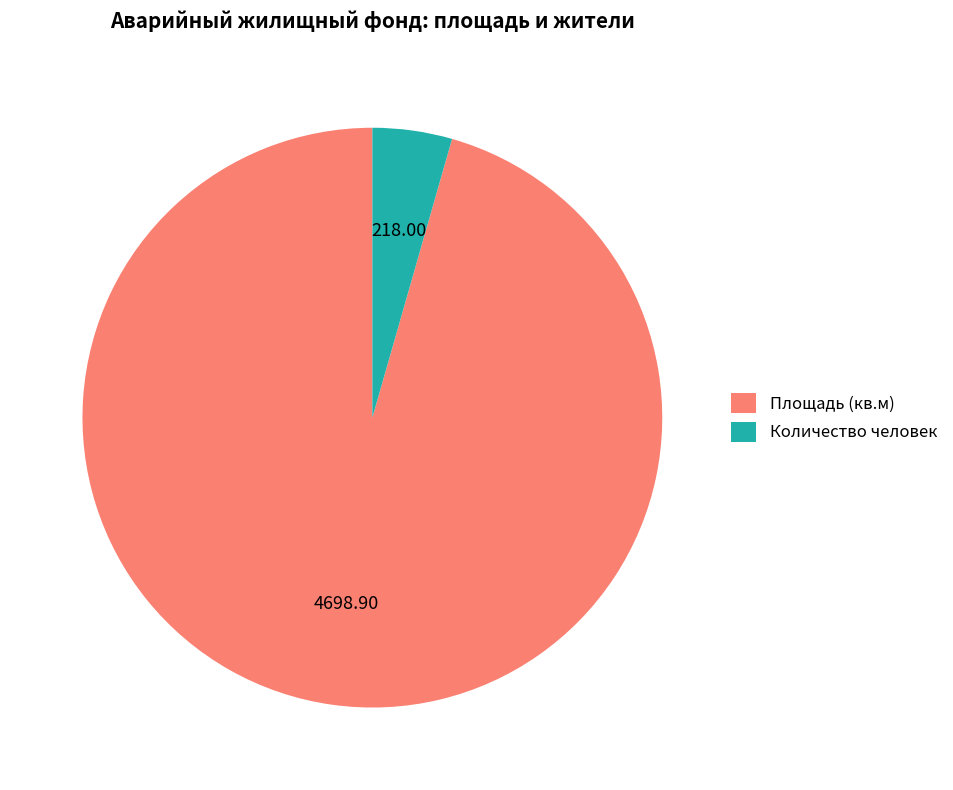

Rank the categories by value from highest to lowest.

Площадь (кв.м), Количество человек